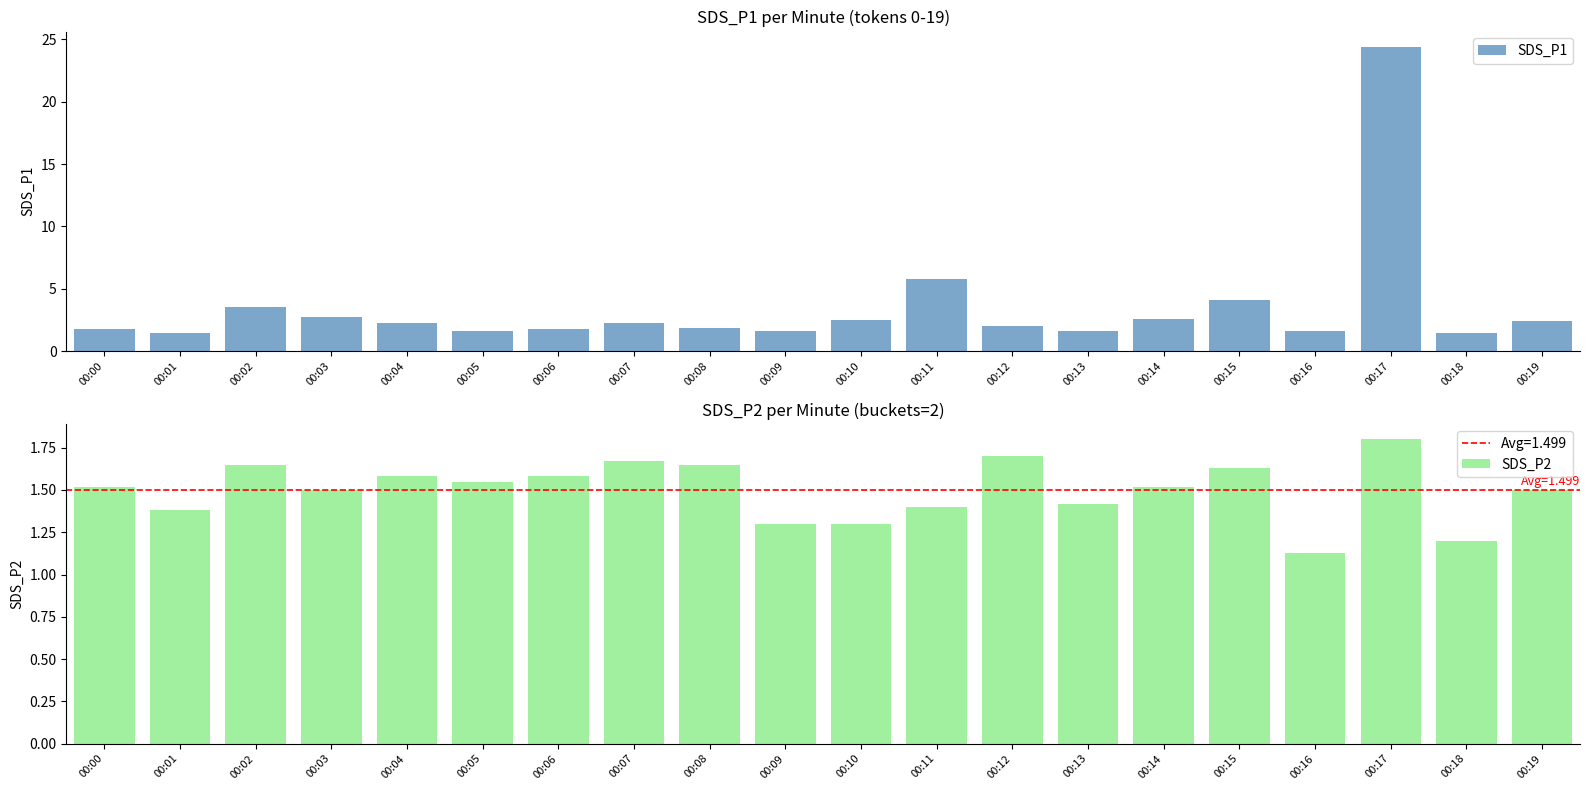

What is the sum of all SDS_P2 values?

30.0